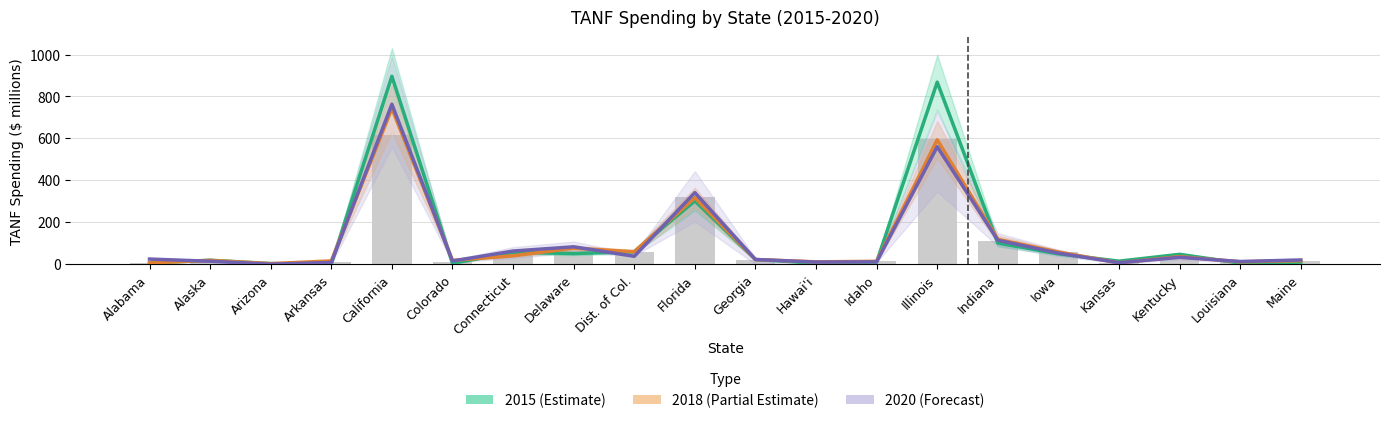

Is the value of 2020 (Forecast) at Kentucky greater than the value of 2018 (Partial Estimate) at Arkansas?

Yes